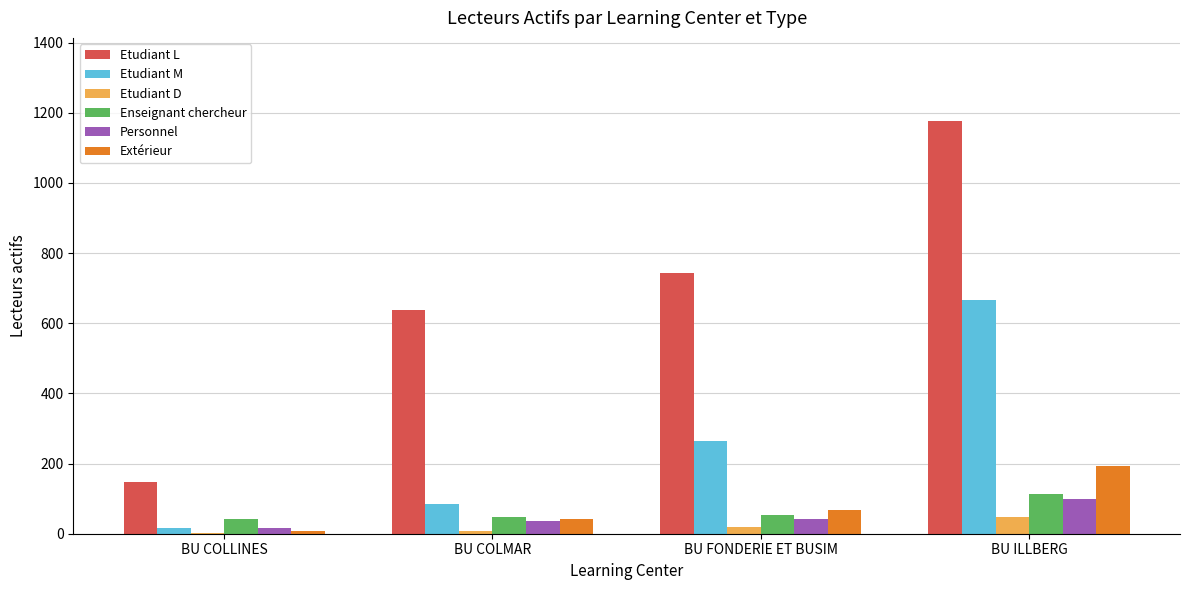

What is the greatest value displayed?

1178